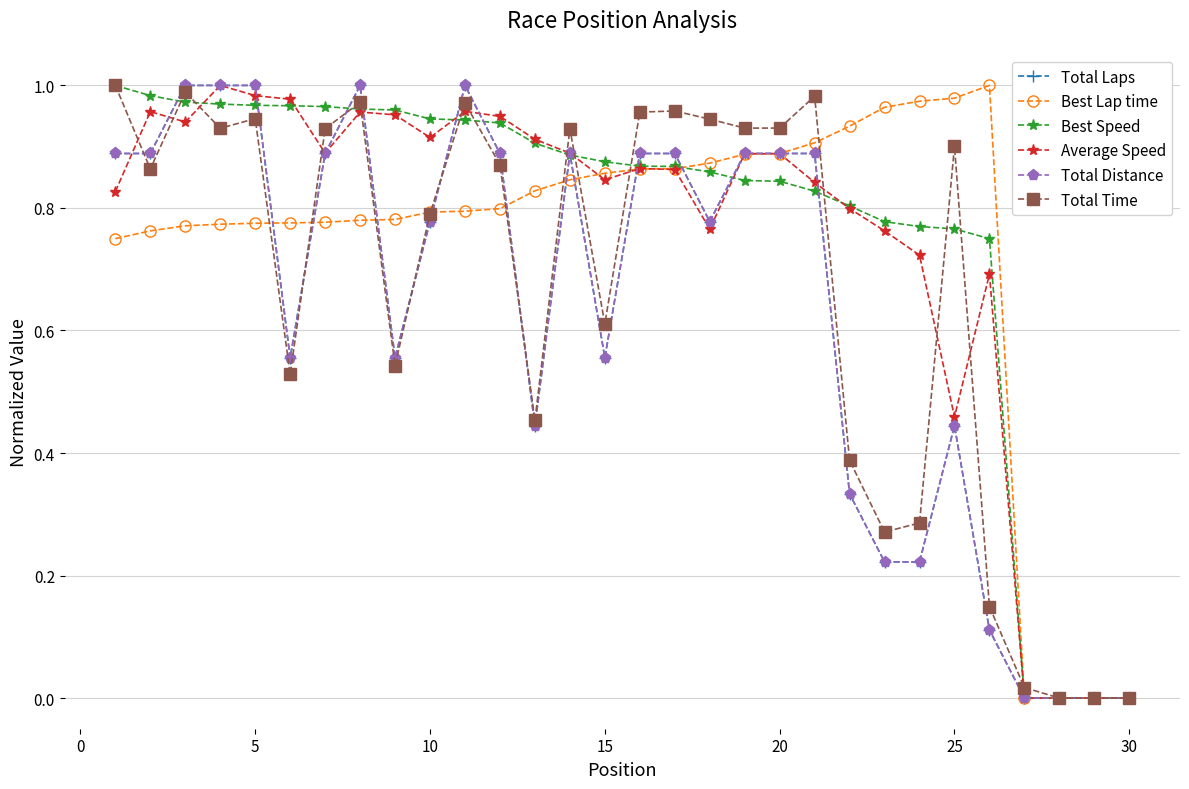

Does the chart have visible grid lines?

Yes